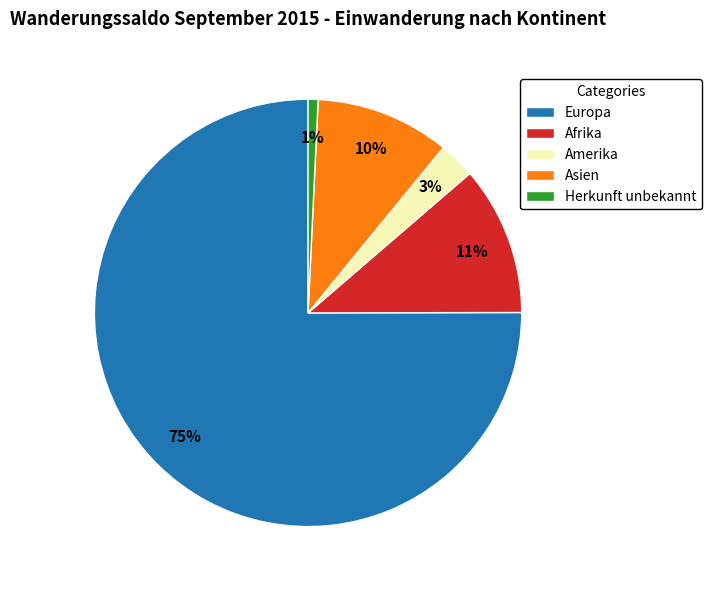

Which has a higher value, Asien or Amerika?

Asien